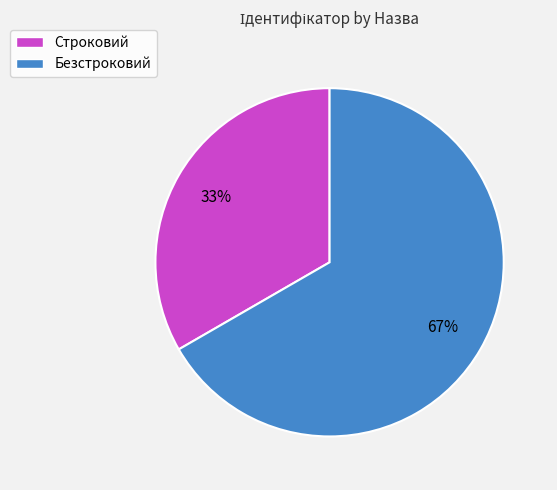

Which category has the biggest portion of the pie?

Безстроковий